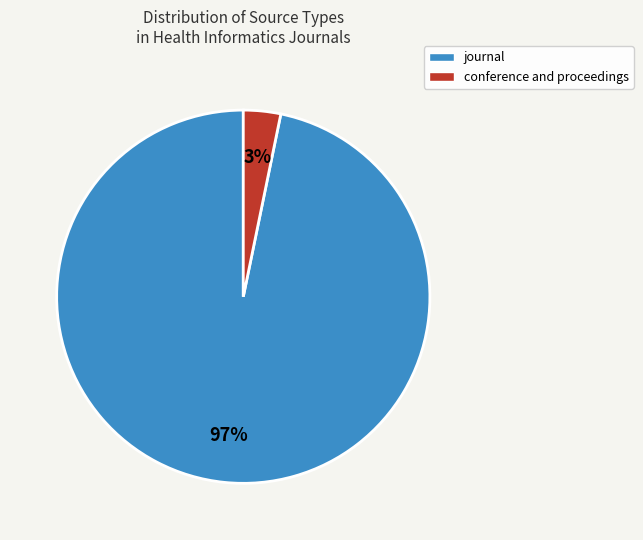

What is the largest slice in the pie chart?

journal